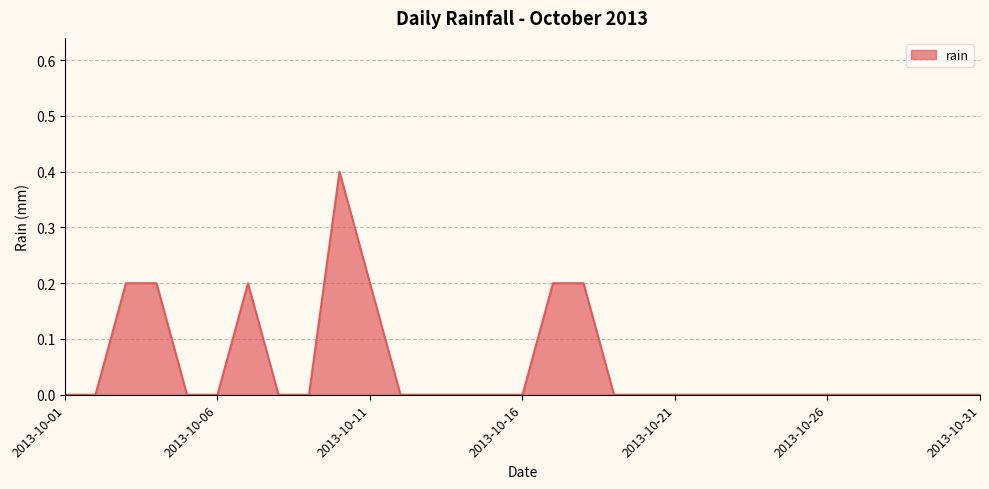

Reading left to right, transcribe all the data shown in this chart.

0.0	0.0	0.2	0.2	0.0	0.0	0.2	0.0	0.0	0.4	0.2	0.0	0.0	0.0	0.0	0.0	0.2	0.2	0.0	0.0	0.0	0.0	0.0	0.0	0.0	0.0	0.0	0.0	0.0	0.0	0.0